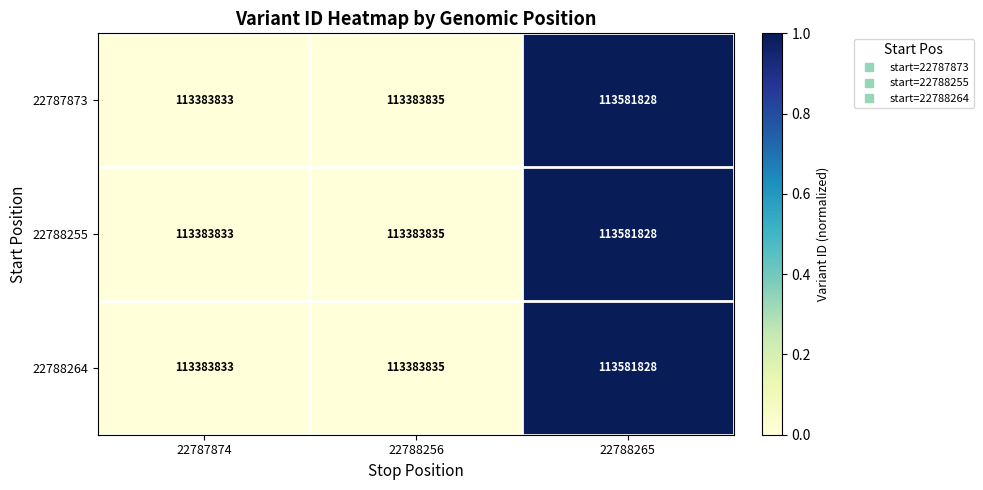

Reading left to right, what are all the values shown in this chart?

22787873: 113383833	113383835	113581828
22788255: 113383833	113383835	113581828
22788264: 113383833	113383835	113581828